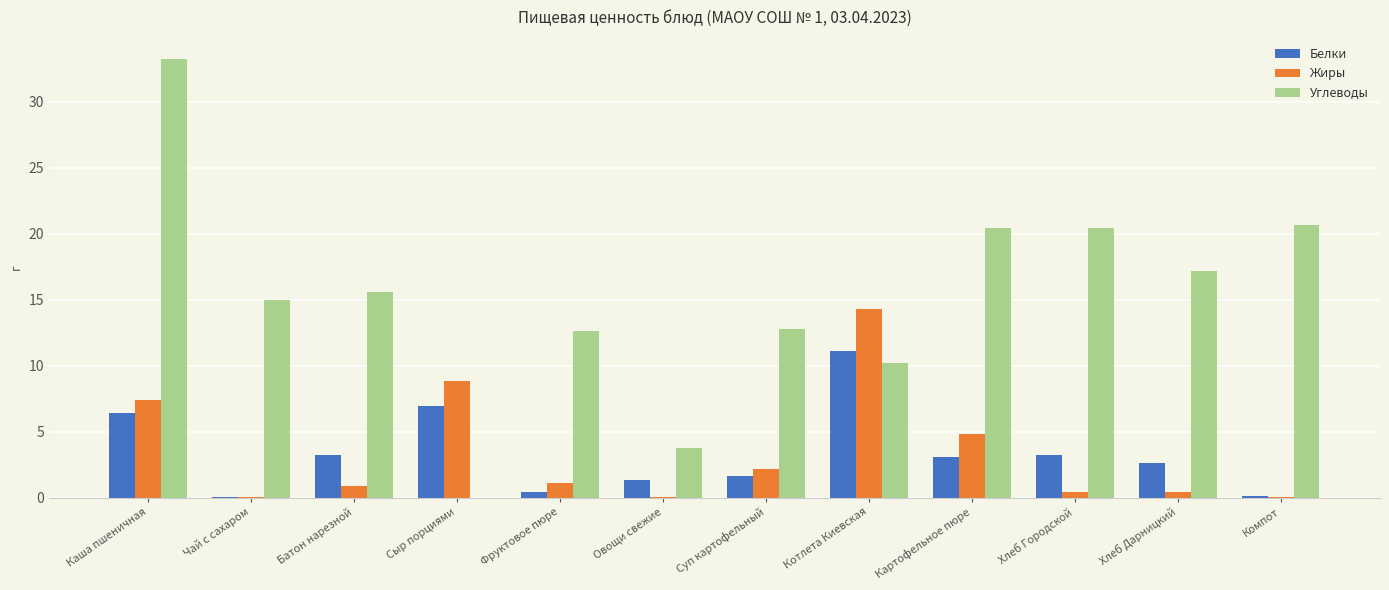

How many categories are shown in the chart?

12